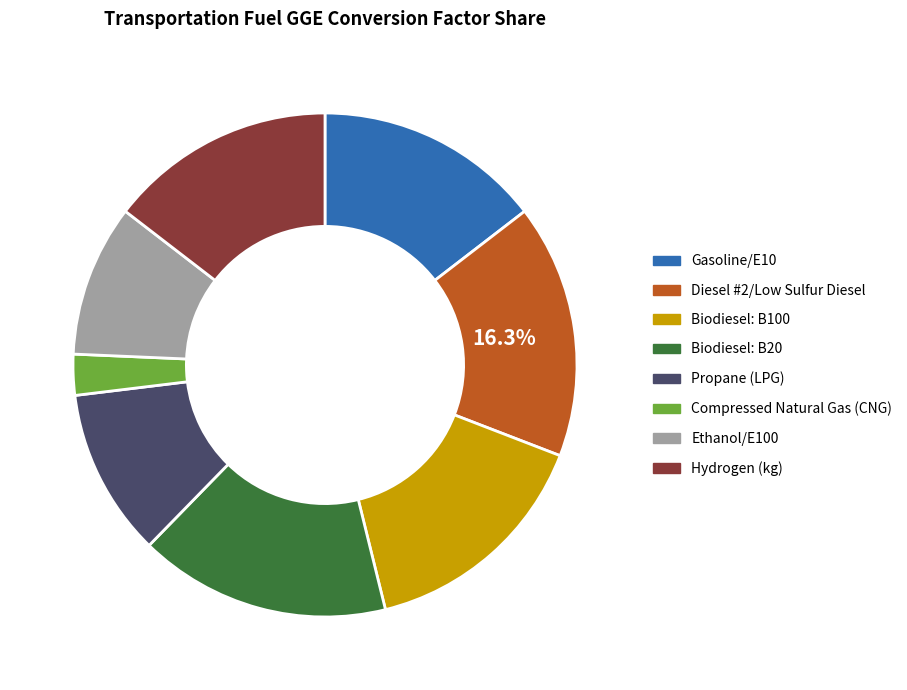

Do Gasoline/E10 and Biodiesel: B100 together represent more than half of the pie?

No